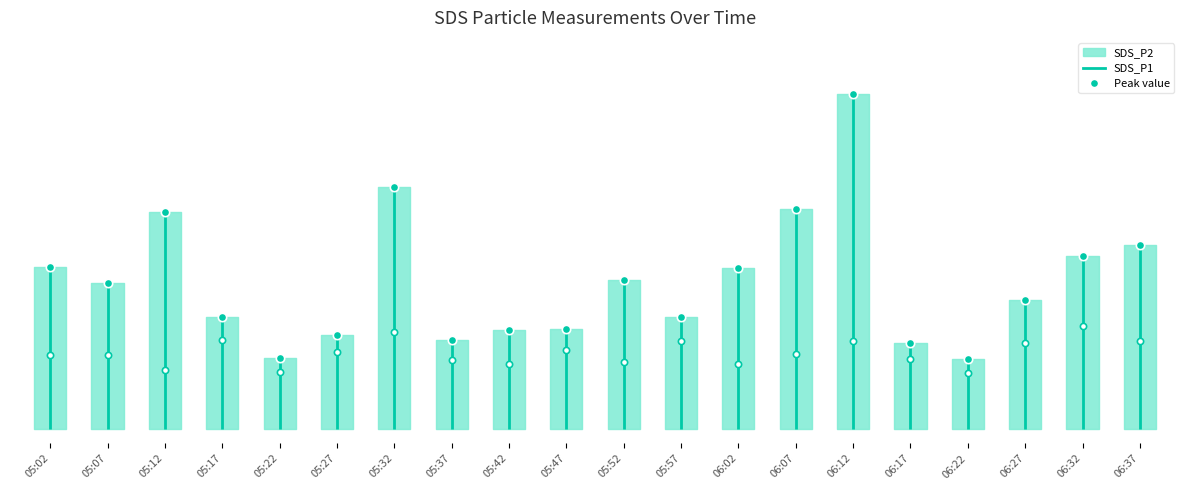

Which series has the widest spread of values?

SDS_P1